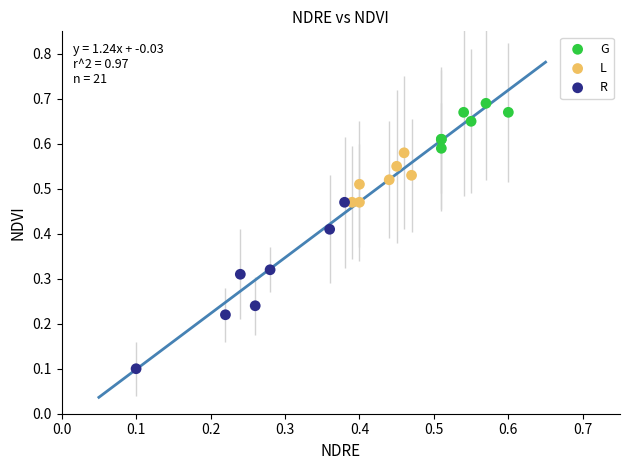

Which series has the widest spread of Y values?

R